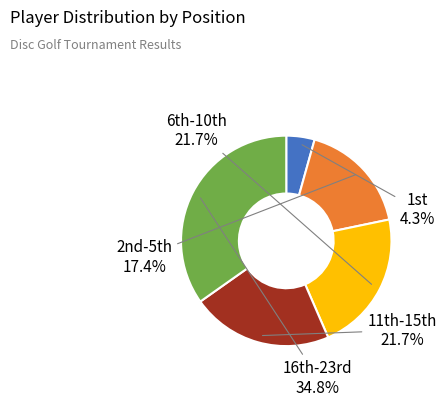

Is there a majority slice in this chart?

No